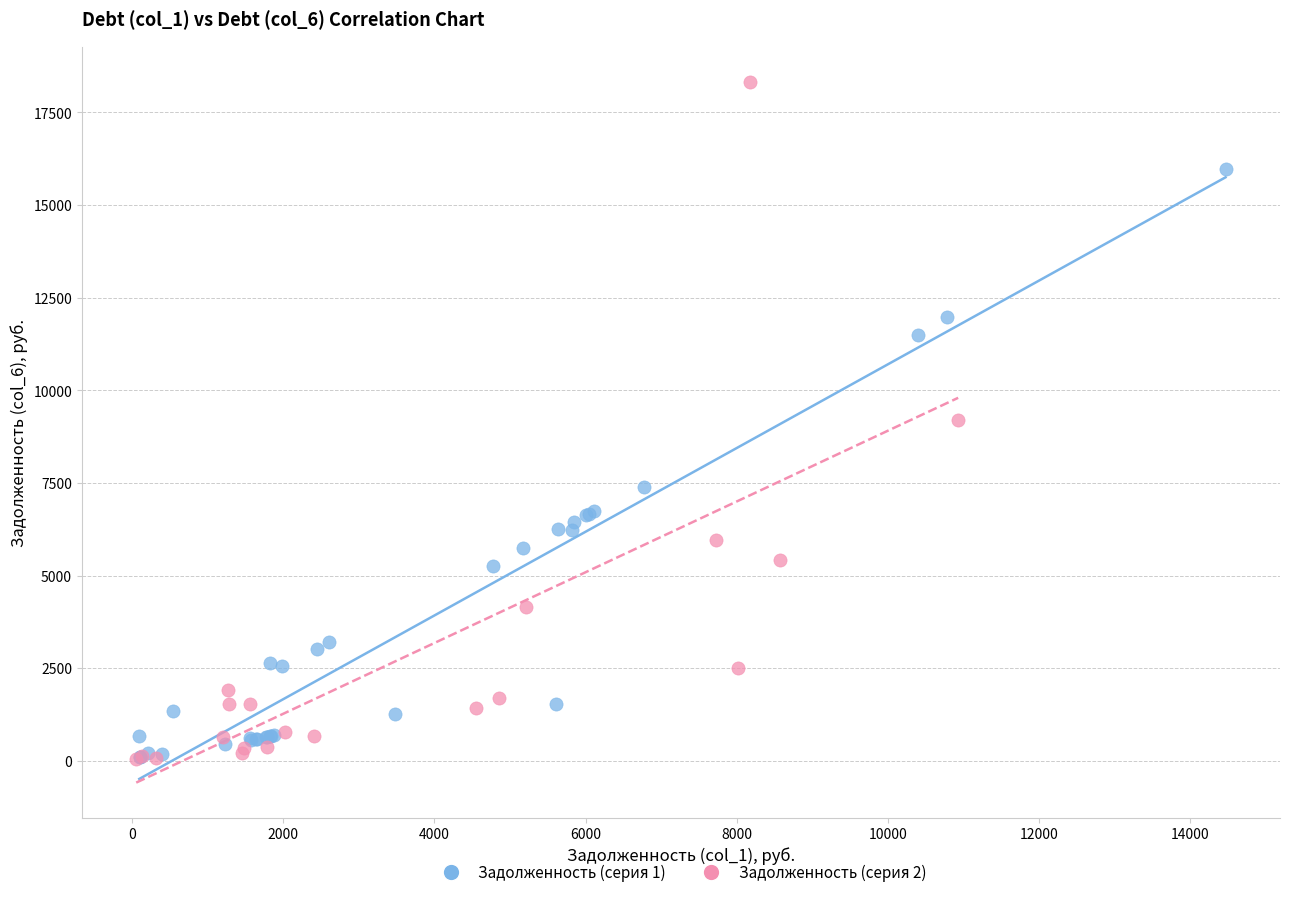

Which series has the largest Y range (max minus min)?

Задолженность (серия 2)